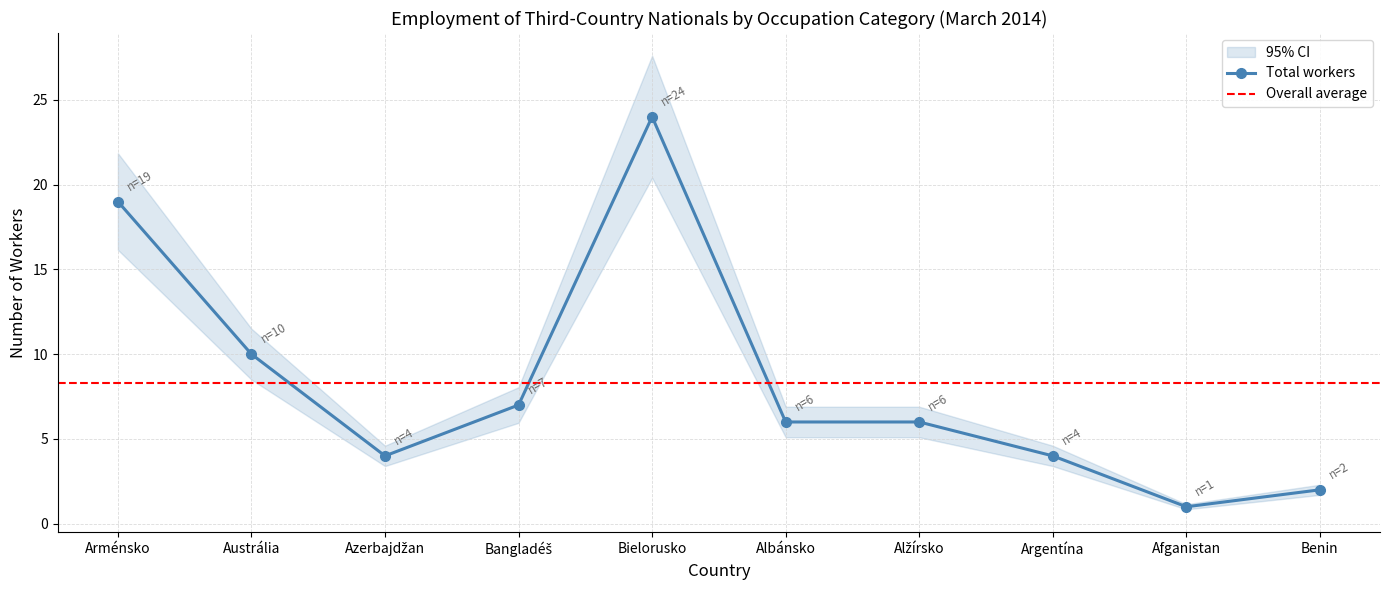

Which category has the highest value across all series?

Bielorusko